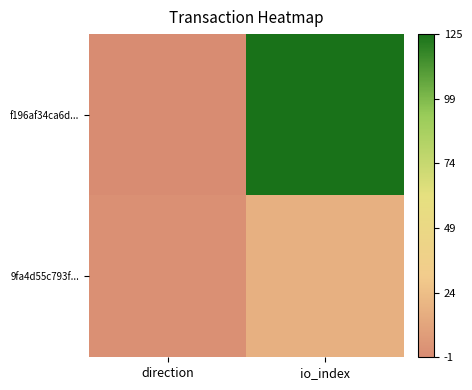

Reading right to left, list all the values displayed in this chart.

f196af34ca6d...: io_index=125	direction=-1
9fa4d55c793f...: io_index=17	direction=1